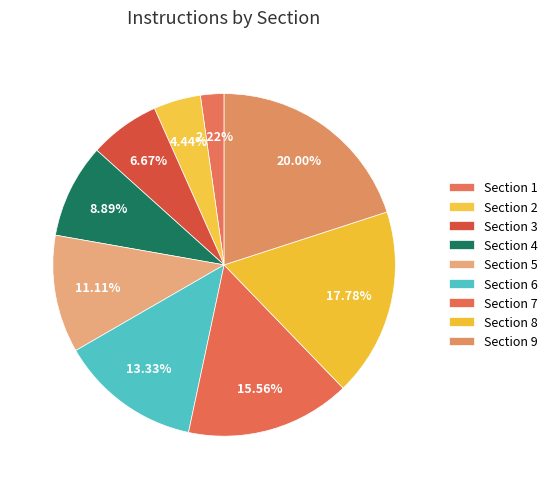

How many segments does this pie chart have?

9